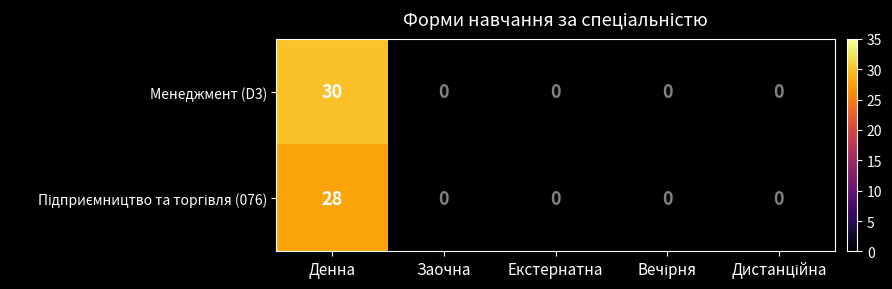

The Менеджмент (D3) series shows 0 at Заочна. True or false?

True